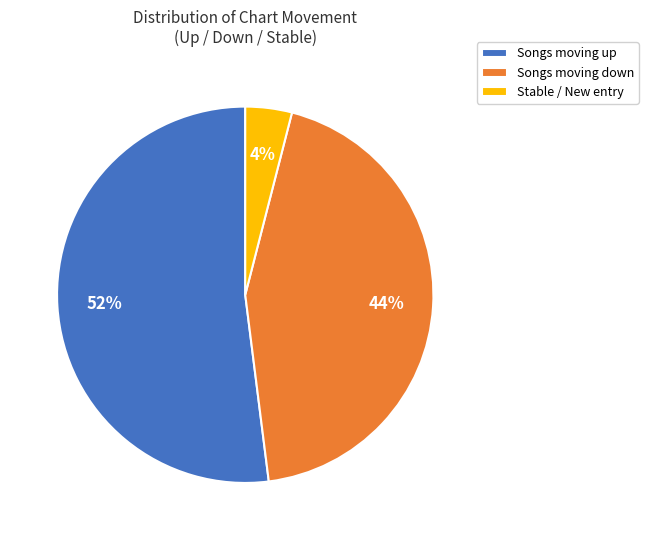

How many segments does this pie chart have?

3